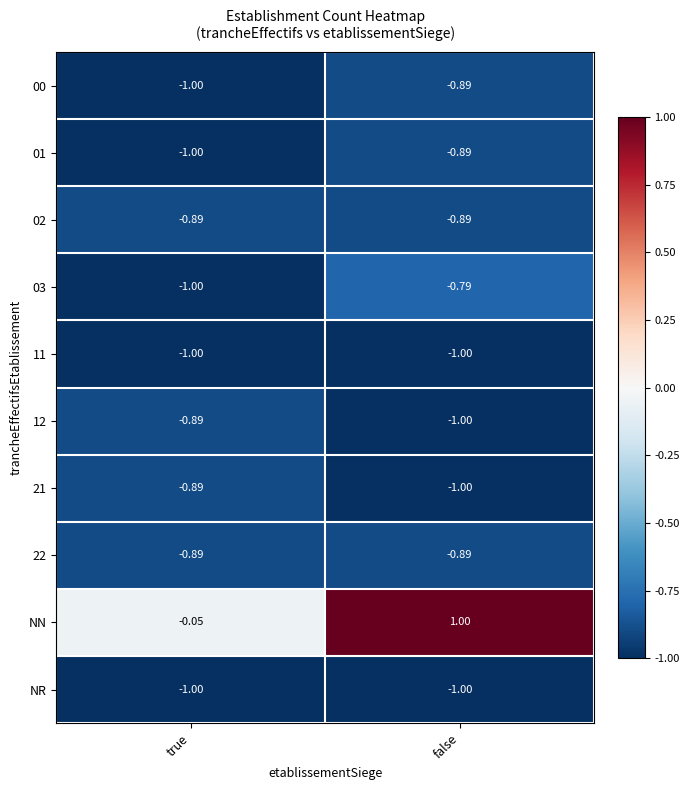

Which category has the lowest value in the 00 series?

true